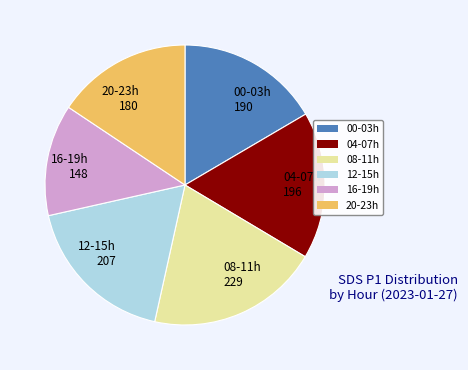

Do 08-11h 229 and 20-23h 180 together represent more than half of the pie?

No